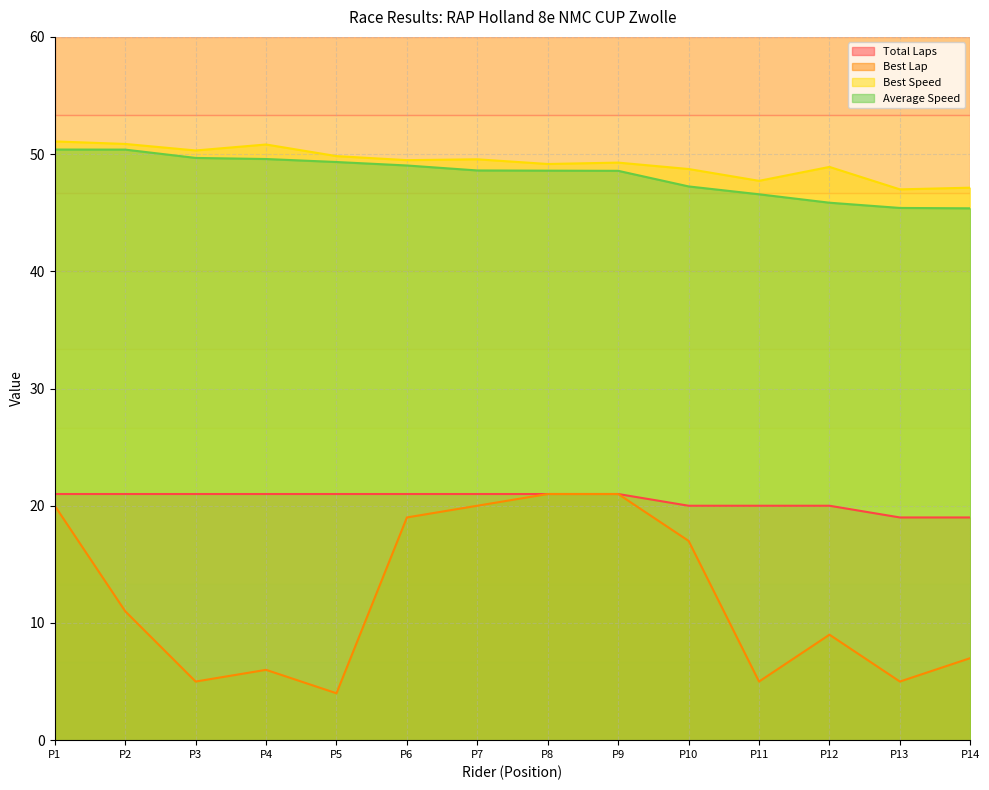

Which series has the largest range (max minus min)?

Best Lap